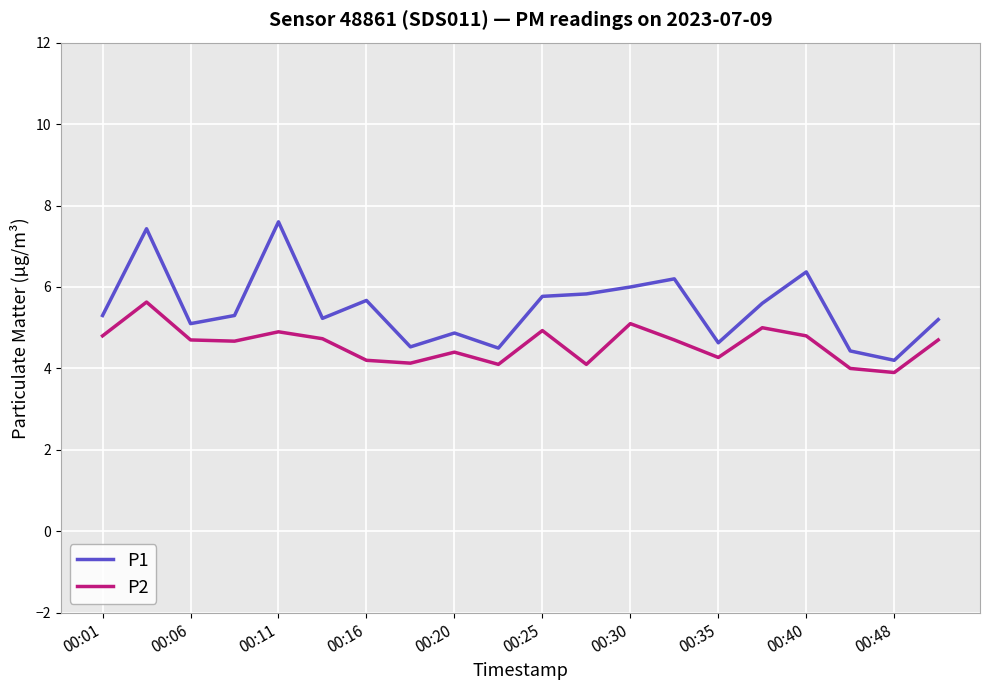

List the series in order of their overall mean, lowest first.

P2, P1